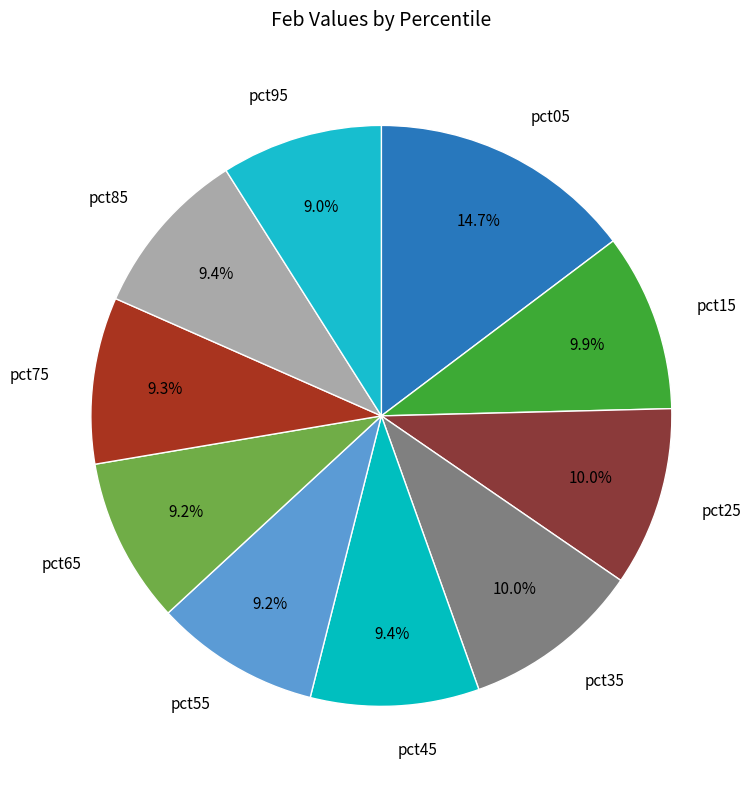

Is there a majority slice in this chart?

No